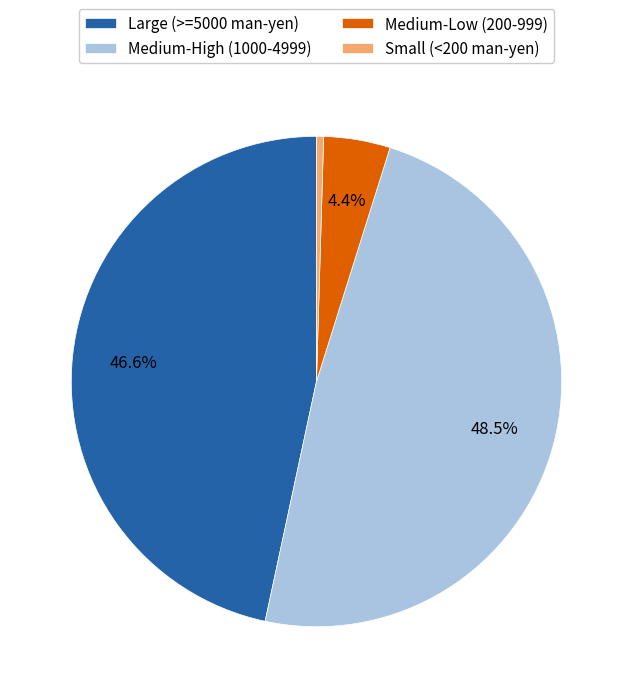

Between Small (<200 man-yen) and Medium-High (1000-4999), which is larger?

Medium-High (1000-4999)